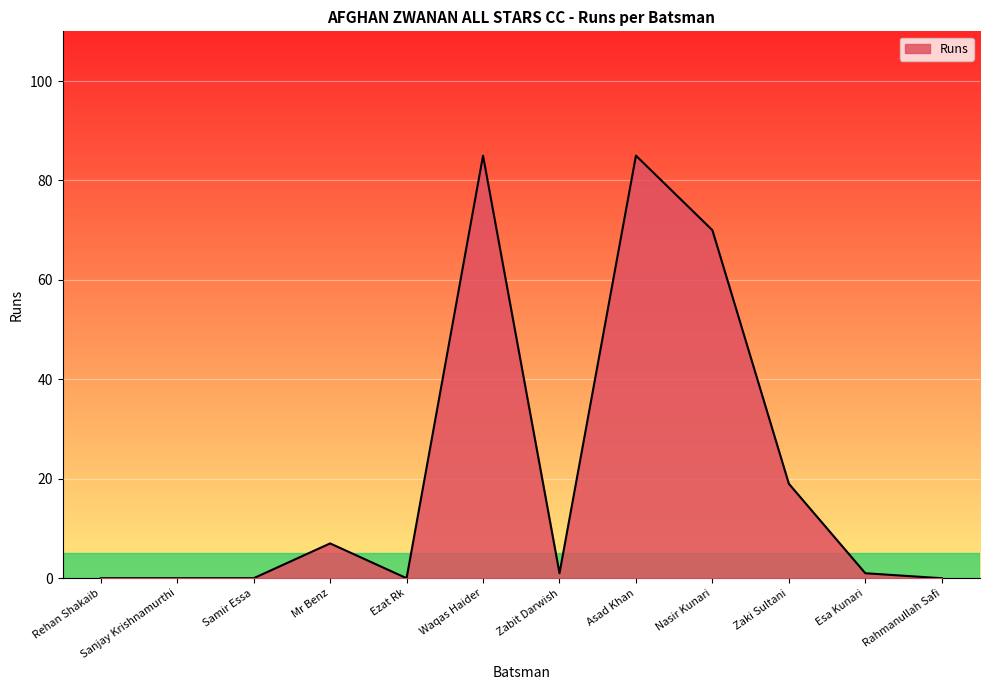

What position from the left is Asad Khan?

8